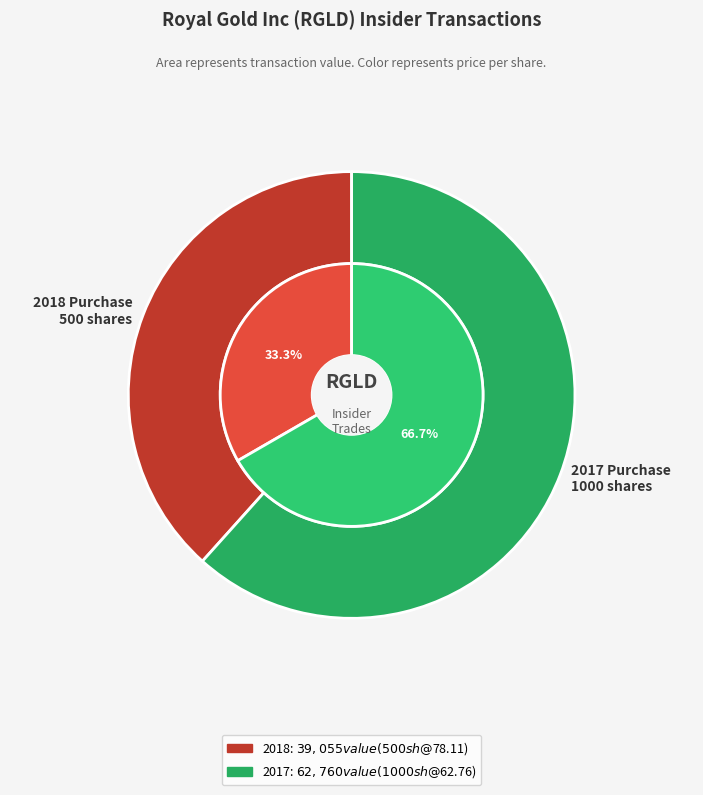

The 2017-03-07 (primary_doc.xml) slice represents 74% of the pie. True or false?

False